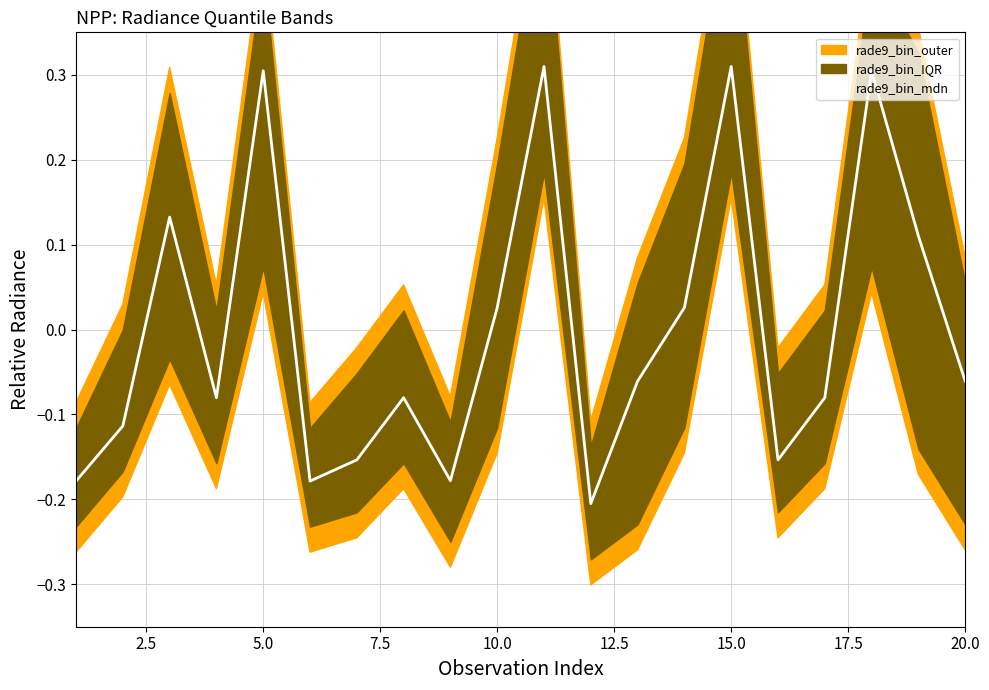

True or false: the data shows -0.1 at 20.0.

False